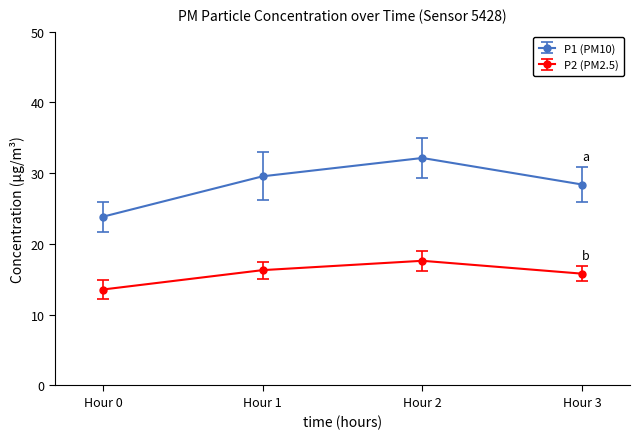

At which category is the sum across all series the highest?

Hour 2